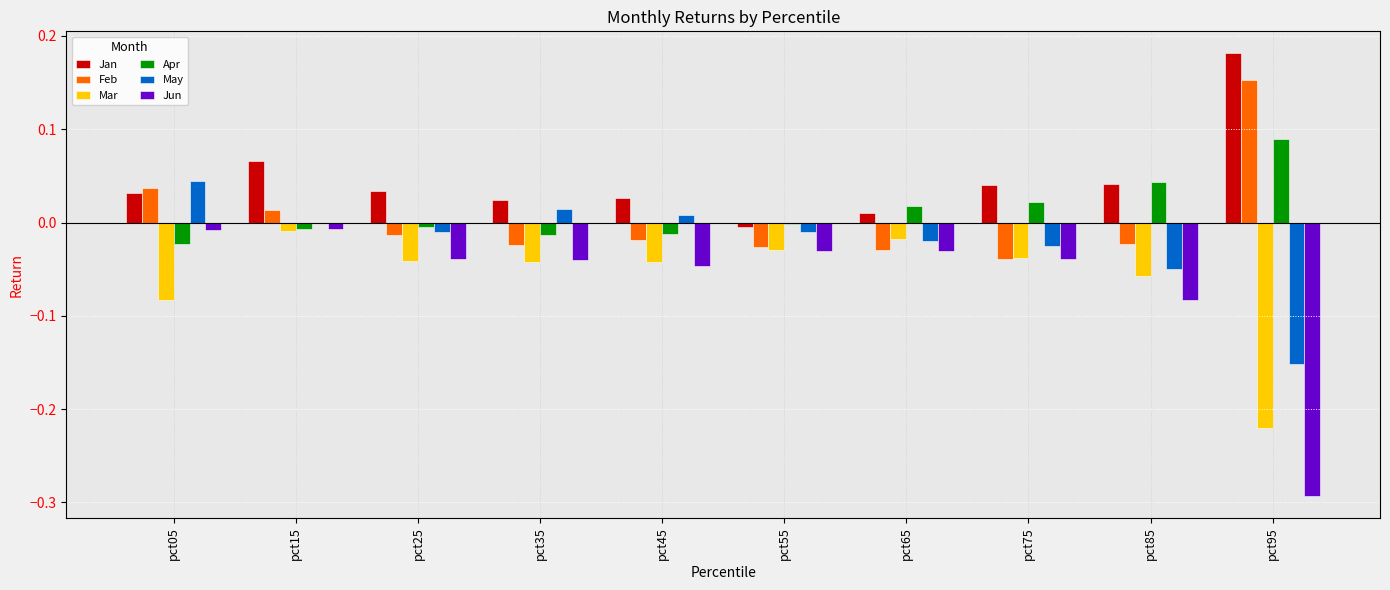

Is the value of Jan at pct75 greater than the value of May at pct35?

Yes